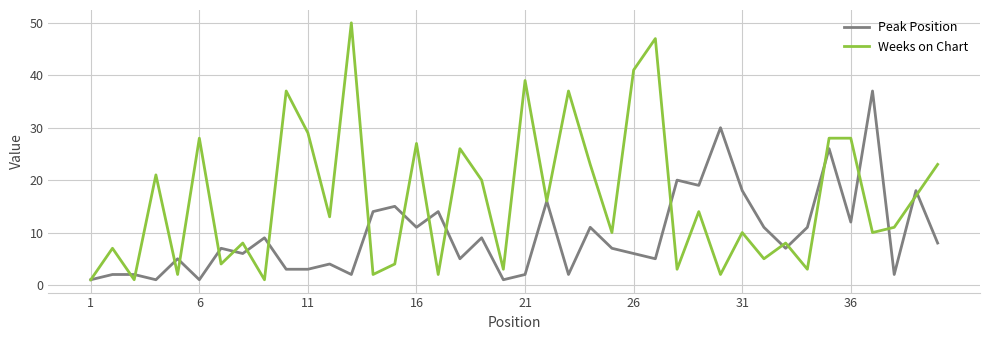

Which series ends up on top after the final intersection of Weeks on Chart and Peak Position?

Weeks on Chart